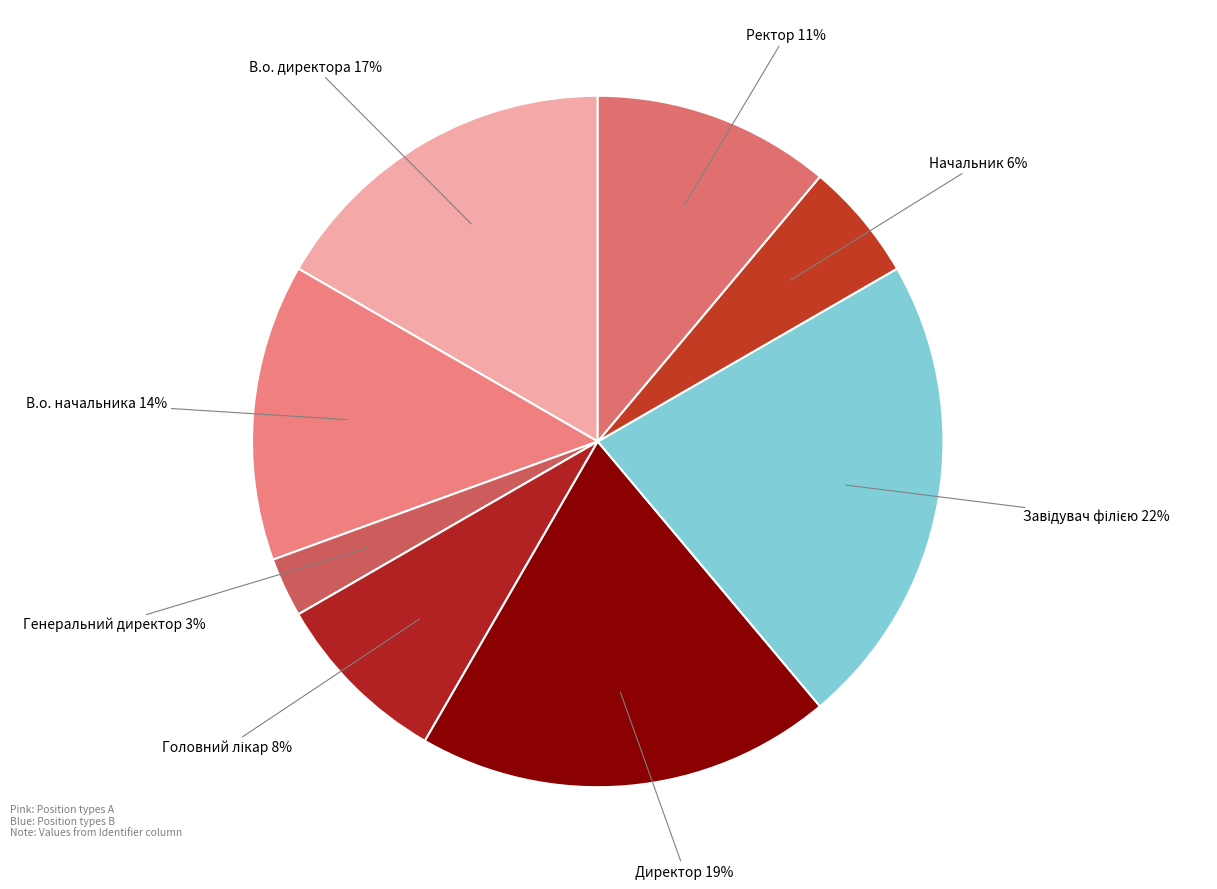

How many segments does this pie chart have?

8